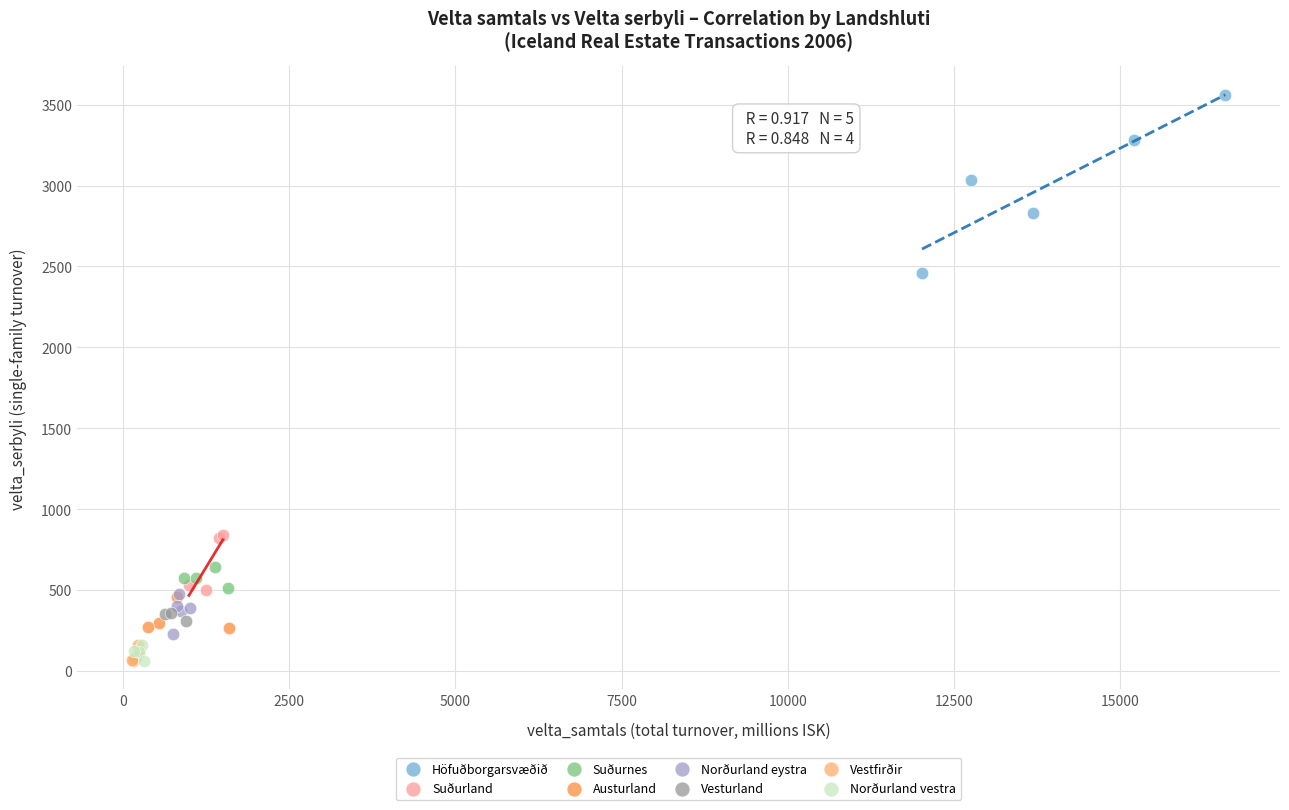

What are all the series names shown in the legend?

Höfuðborgarsvæðið, Suðurland, Suðurnes, Austurland, Norðurland eystra, Vesturland, Vestfirðir, Norðurland vestra